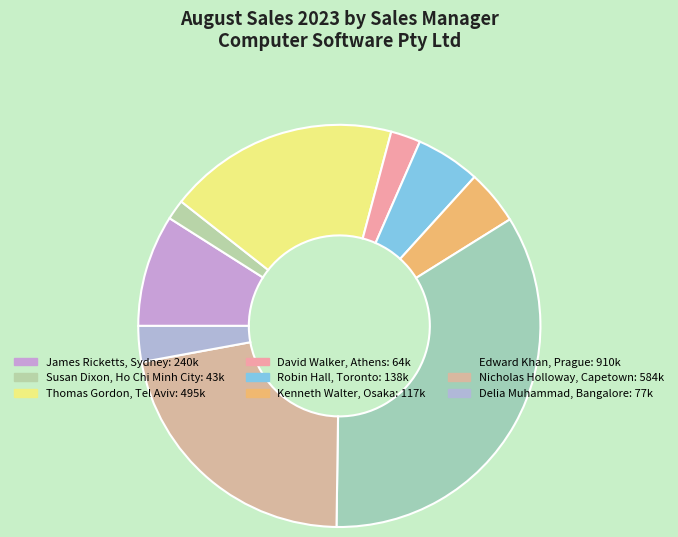

How many slices are in this pie chart?

9